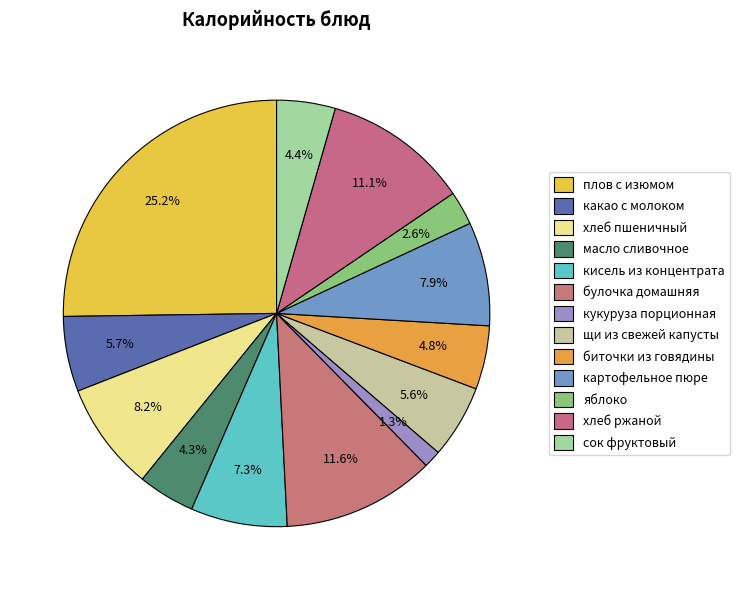

What is the change in value from кисель из концентрата to яблоко?

-82.0